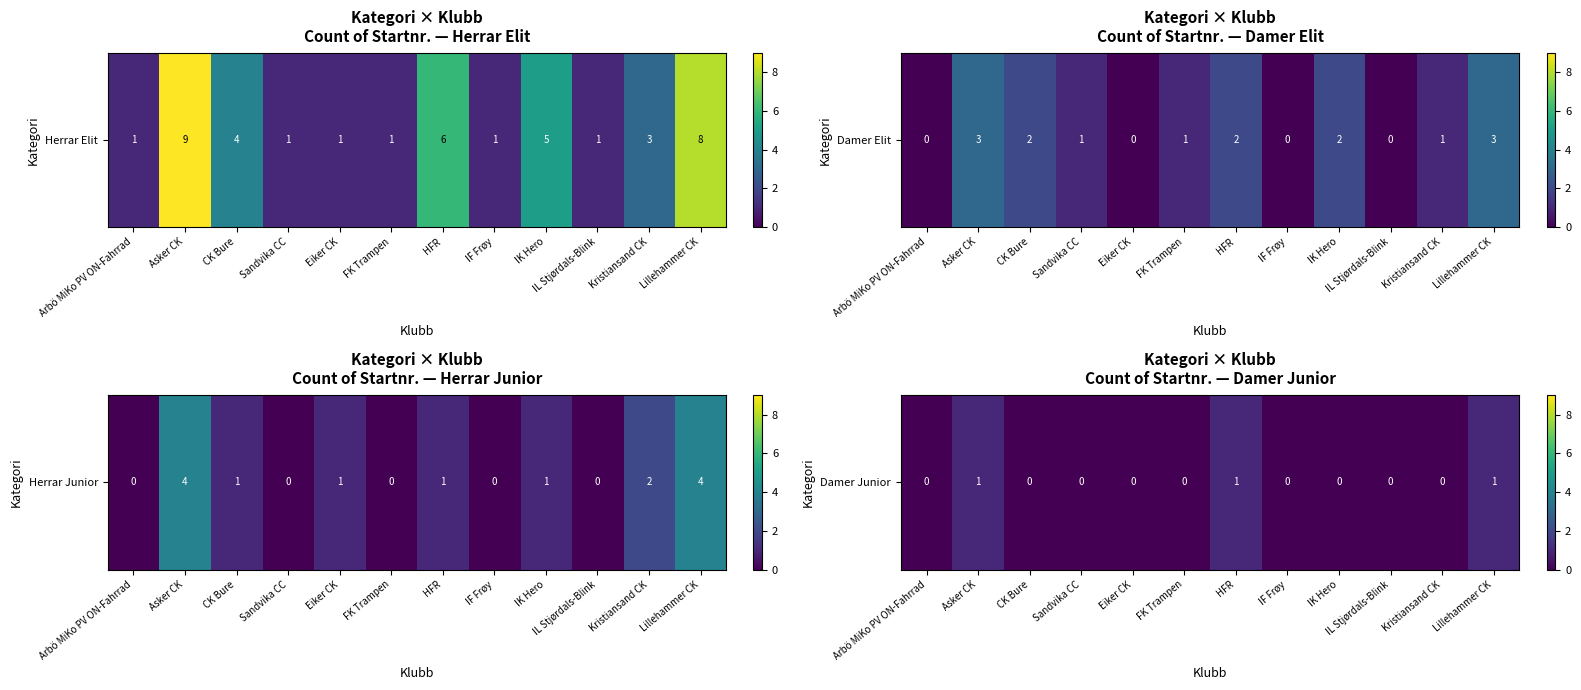

What is the difference between the maximum and minimum values?

1